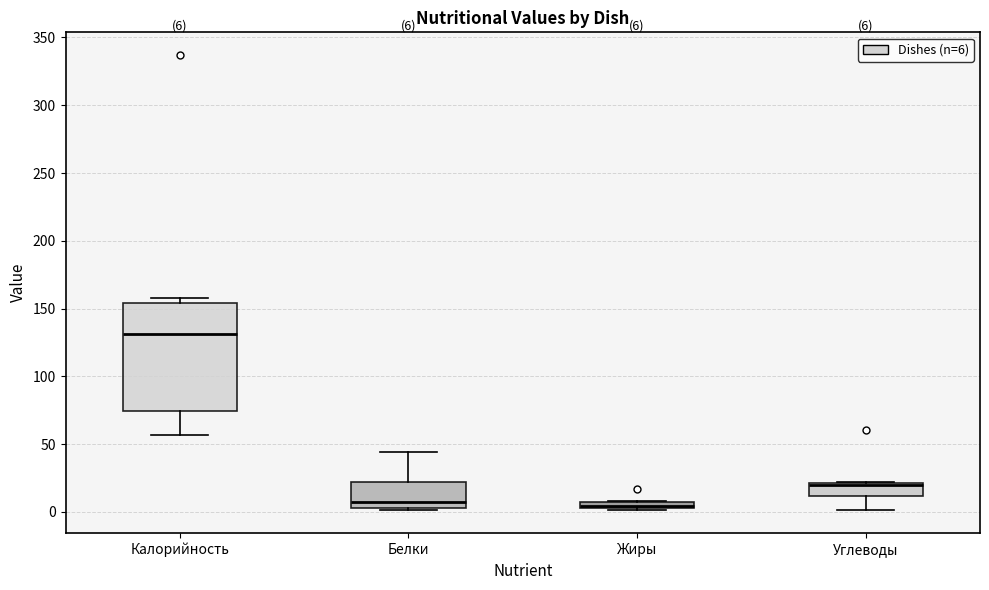

Which box is the tallest, from its lower edge to its upper edge?

Калорийность